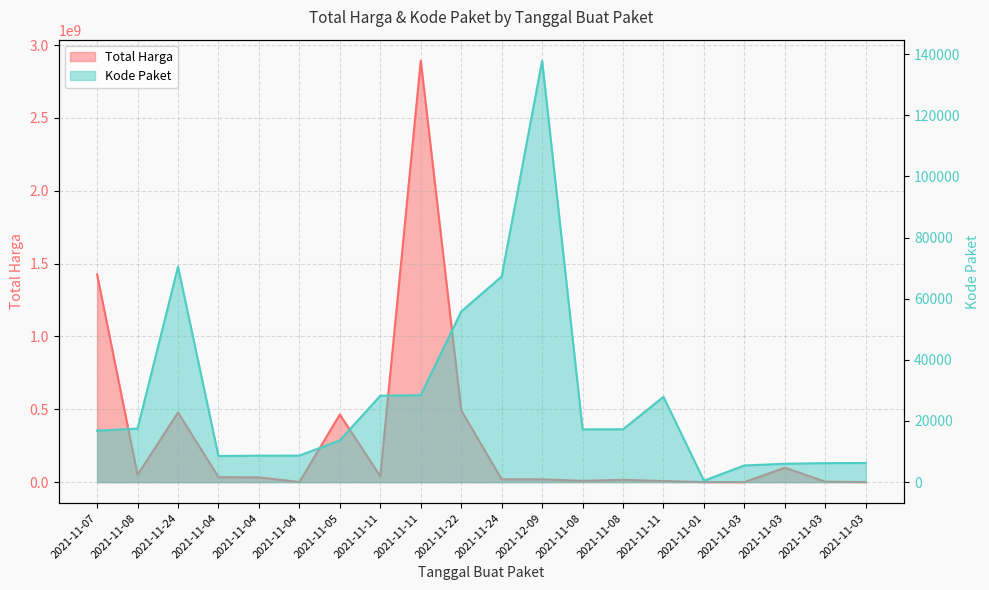

Which series has the widest spread of values?

Total Harga